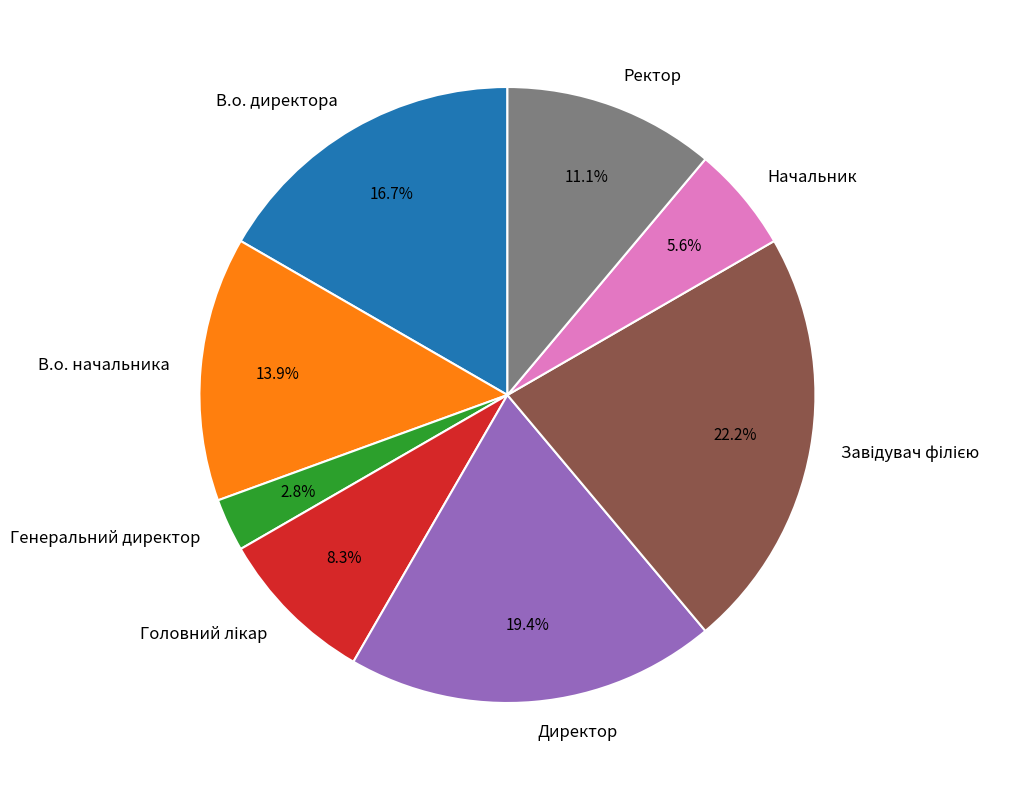

To the nearest percent, what is the difference between the Директор and Генеральний директор slice percentages?

17%